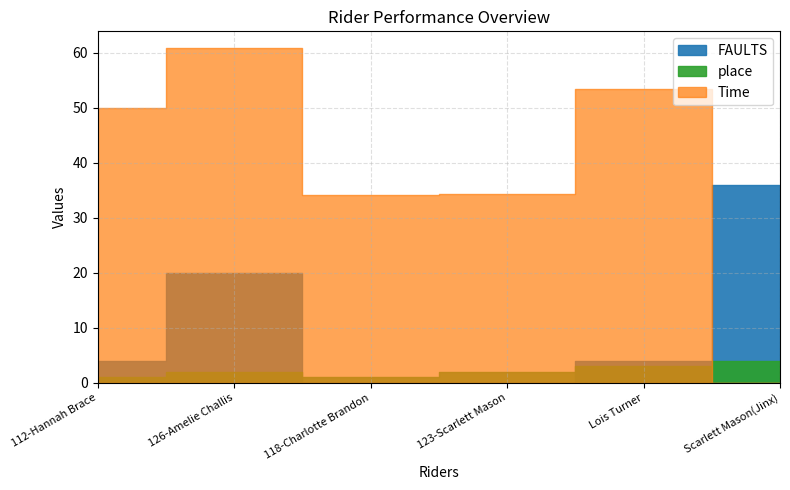

How many intersections are there between FAULTS and place?

2